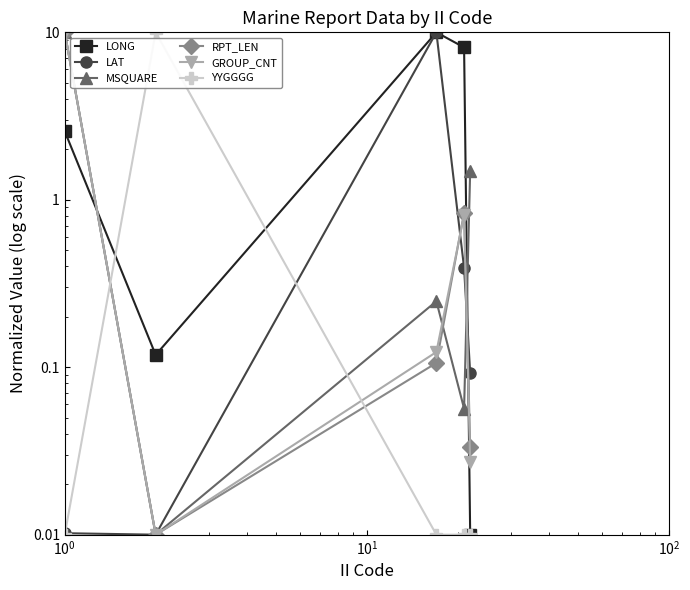

Is this an area chart (filled region under the line)?

No